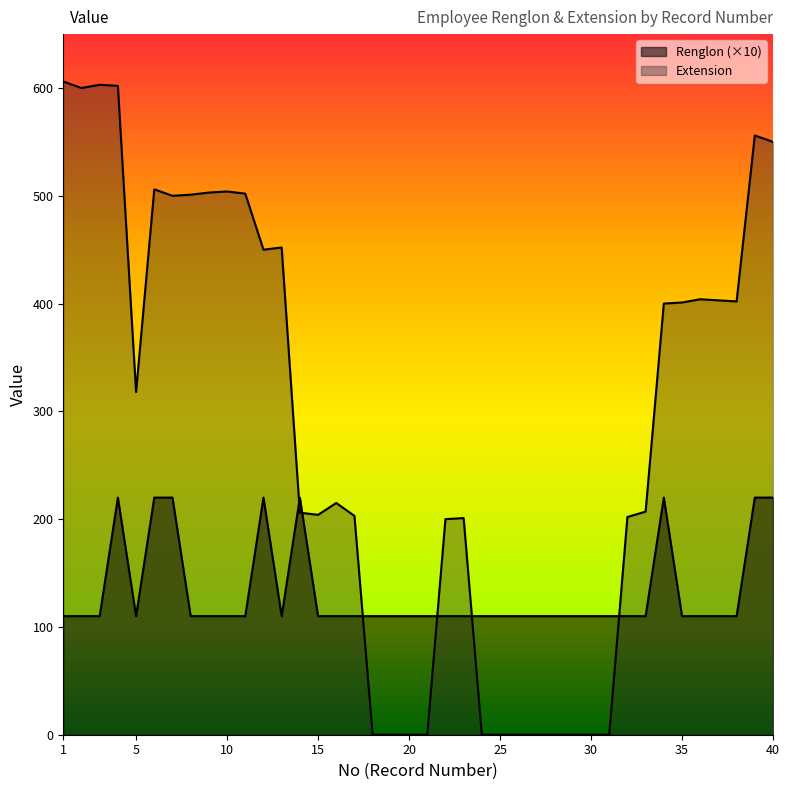

What is the average value of the Renglon series?

132